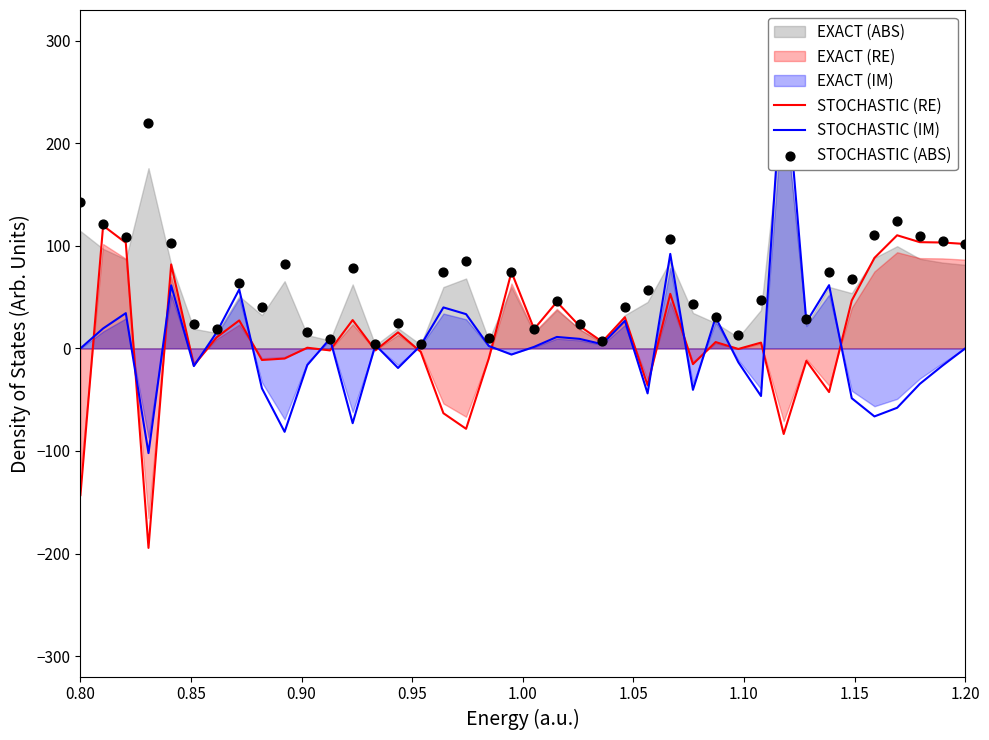

Which series reaches the maximum Y coordinate?

STOCHASTIC (ABS)